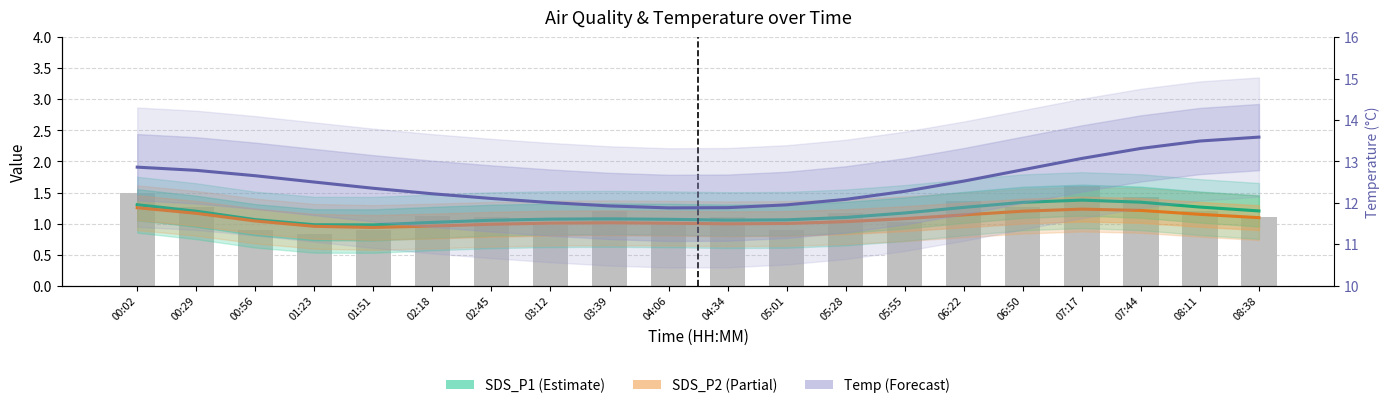

What is the sum of all SDS_P1 (Estimate) values?

23.0